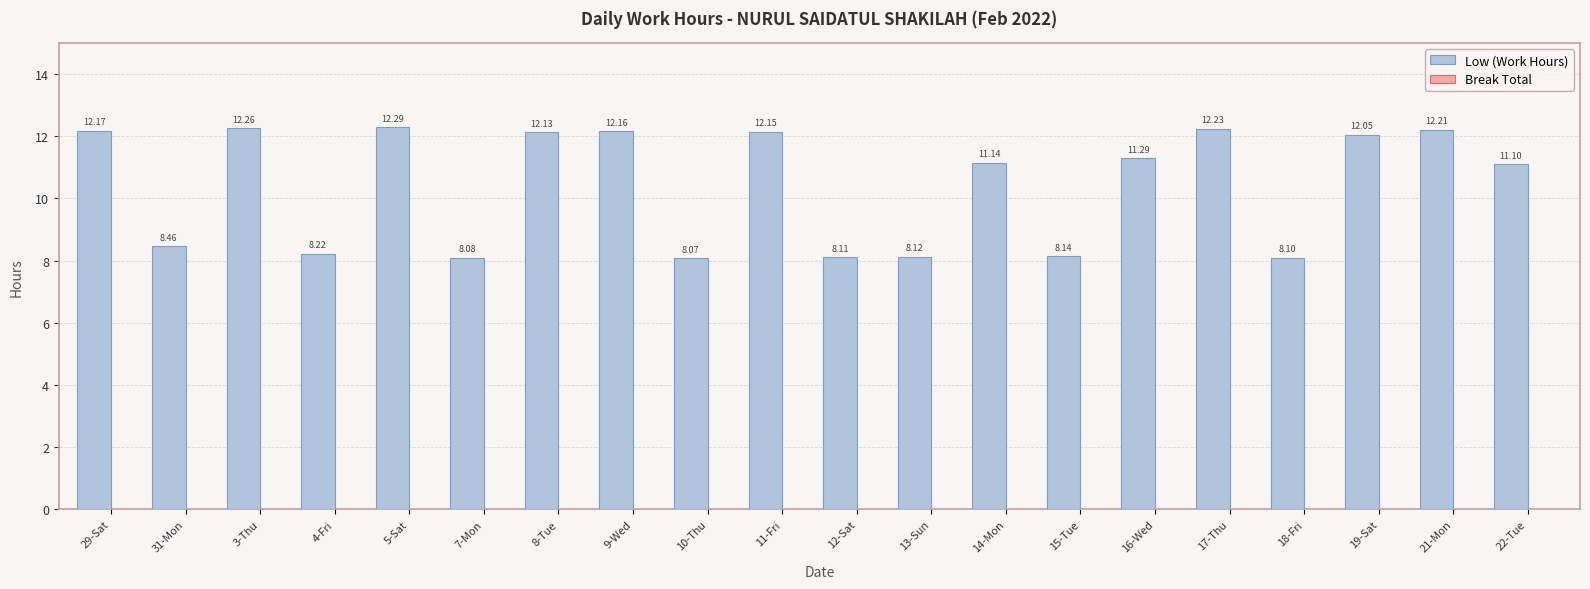

List the labels in order of value, smallest first.

10-Thu, 7-Mon, 18-Fri, 12-Sat, 13-Sun, 15-Tue, 4-Fri, 31-Mon, 22-Tue, 14-Mon, 16-Wed, 19-Sat, 8-Tue, 11-Fri, 9-Wed, 29-Sat, 21-Mon, 17-Thu, 3-Thu, 5-Sat